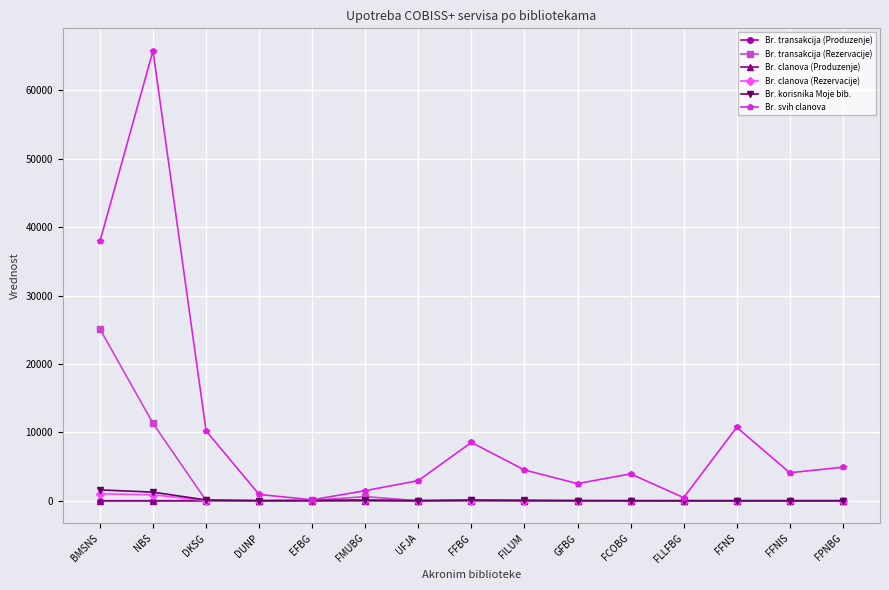

What is the label of the 4th point from the right?

FLLFBG